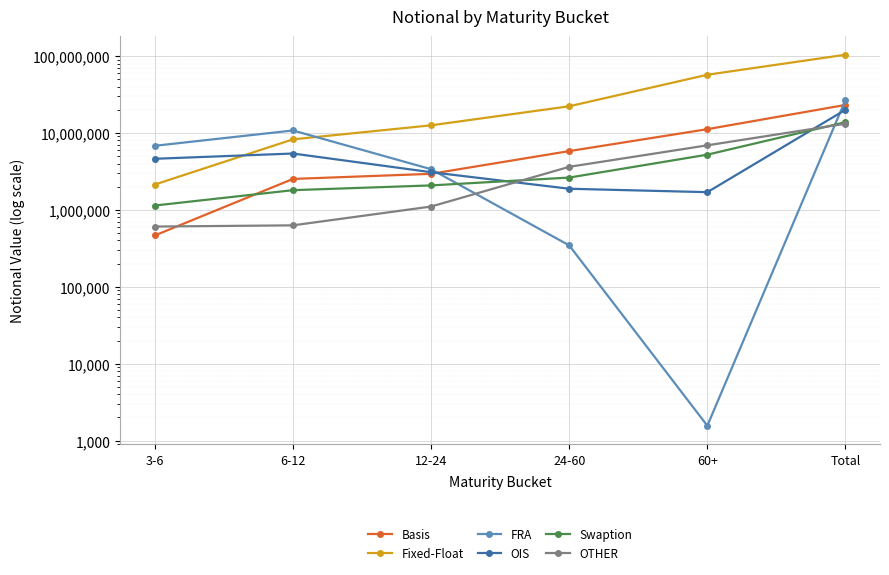

Between 12-24 and Total, which series saw the biggest shift?

Fixed-Float